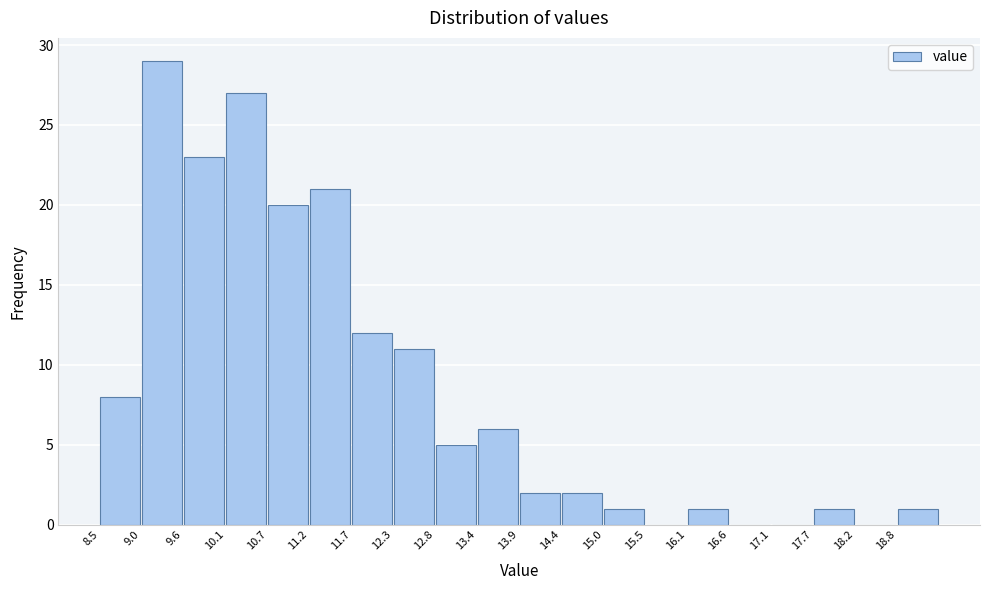

Over which range of the x-axis is the bar tallest?

9.04 to 9.58